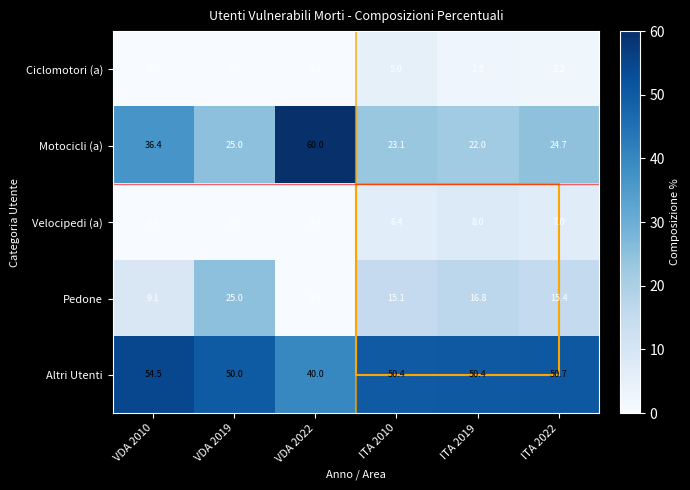

How many data points does each series have?

6